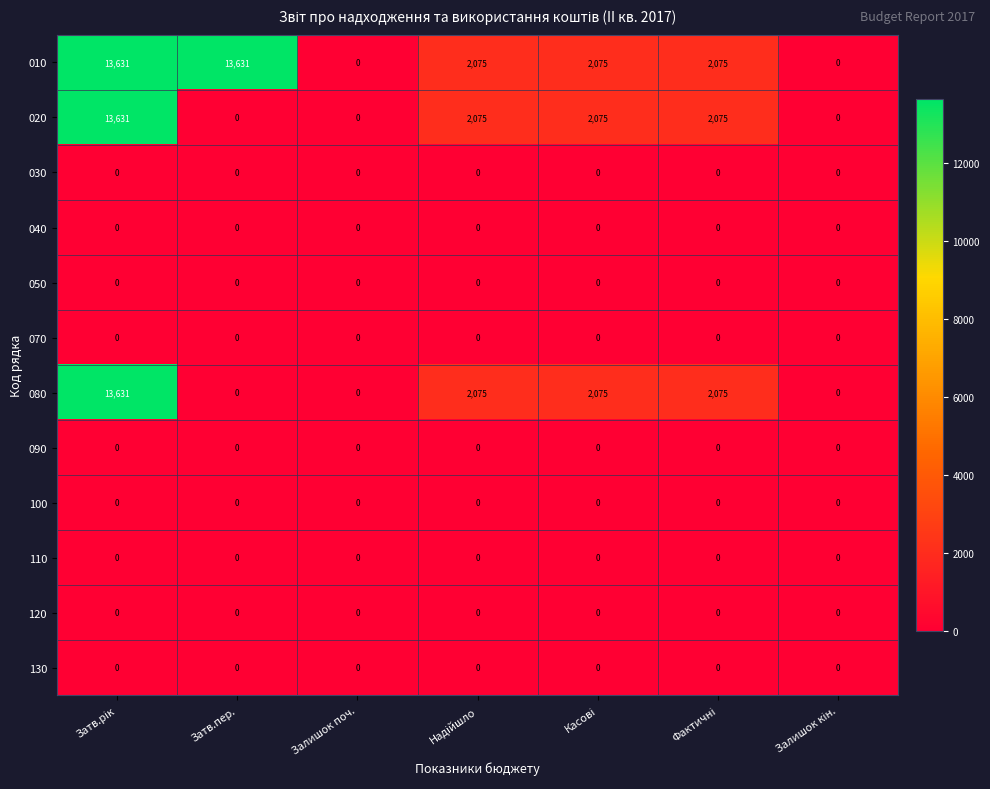

What is the difference between the maximum and minimum values in the 080 series?

13631